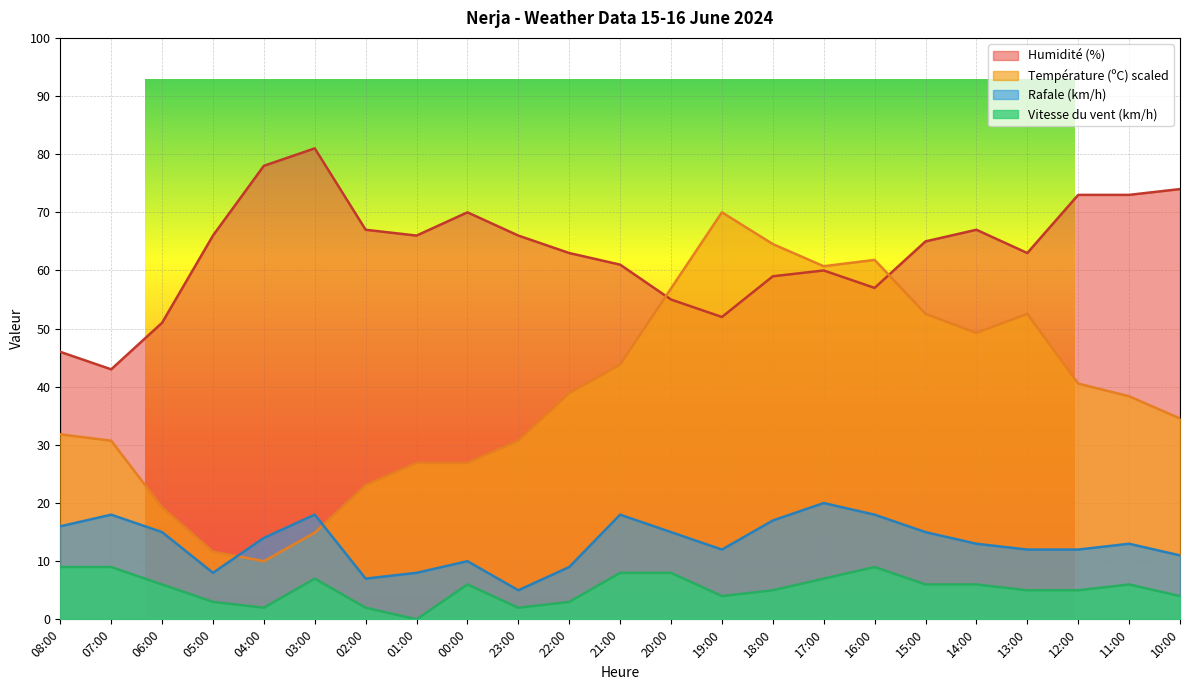

How many values in the Humidité (%) series exceed 65?

11